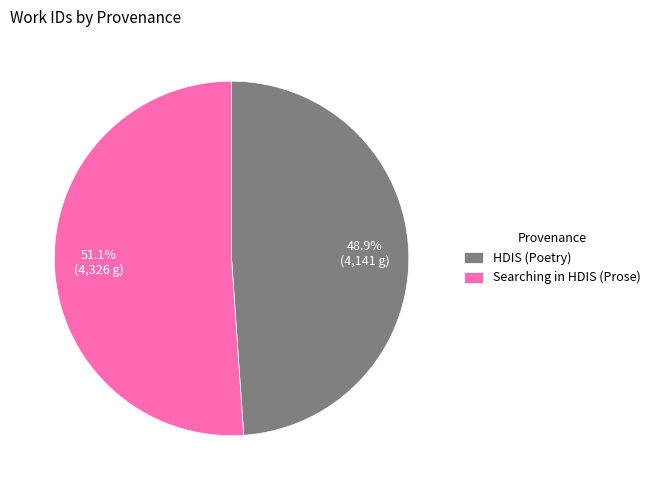

Approximately how many times larger is the value at HDIS (Poetry) compared to Searching in HDIS (Prose)?

1.0